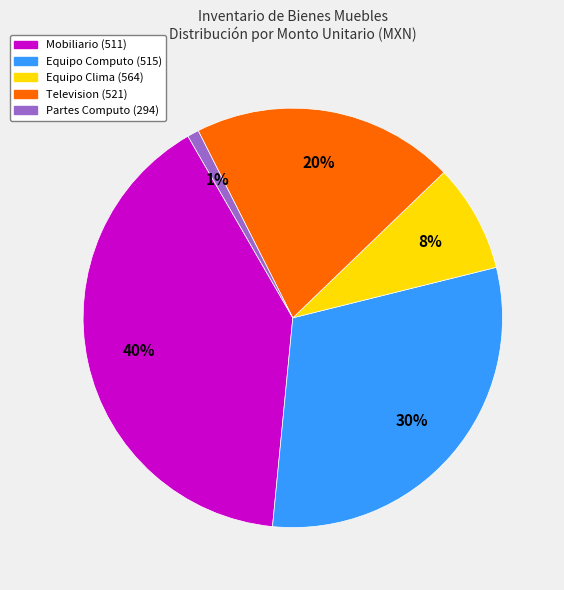

To the nearest percent, what is the average slice percentage?

20%